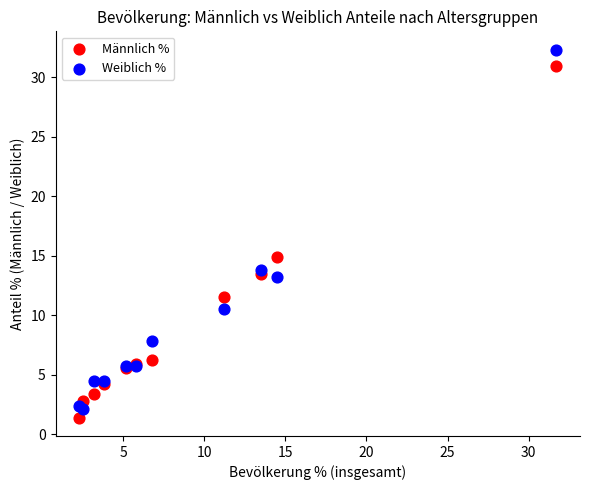

Which series has the largest Y range (max minus min)?

Weiblich %